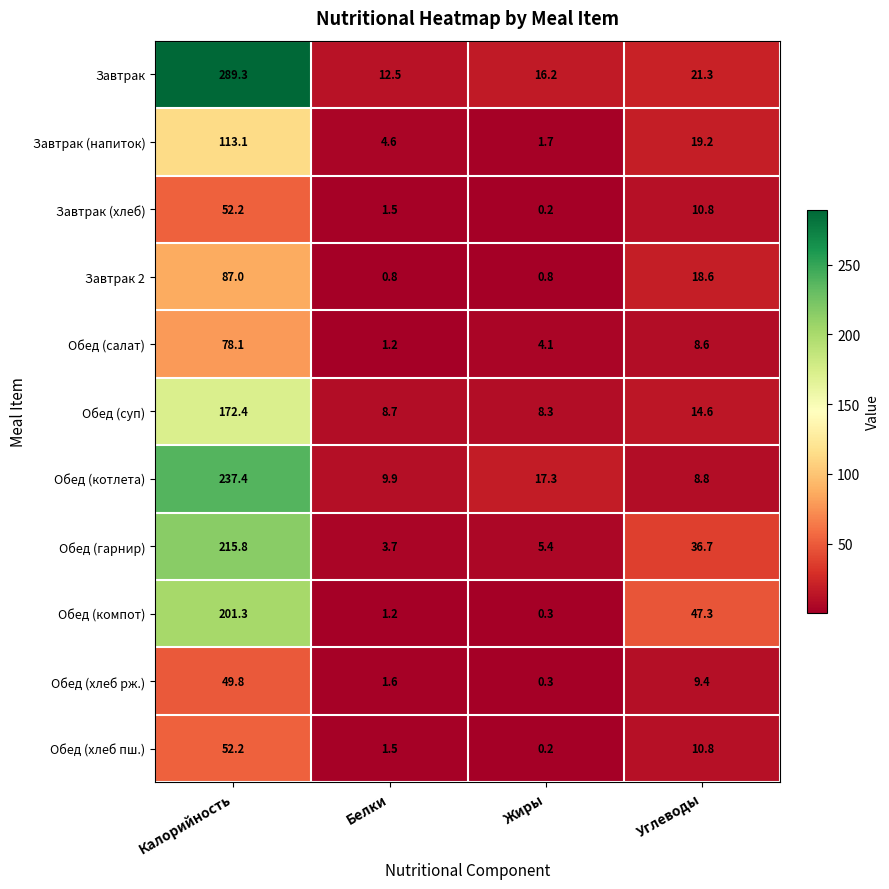

What is the greatest value displayed?

289.3